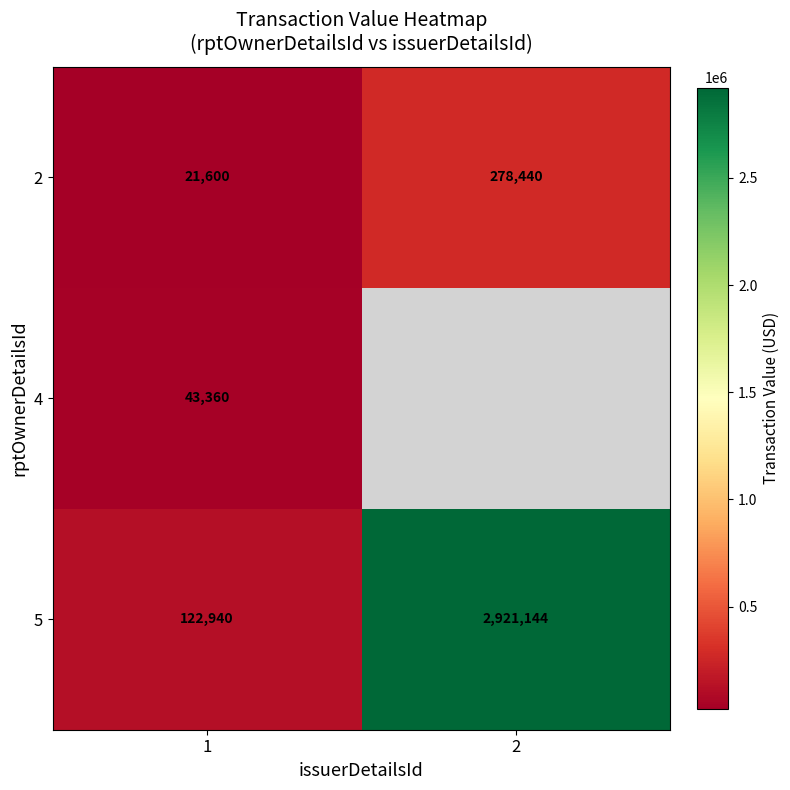

What is the spread (max minus min) of values at 1?

101340